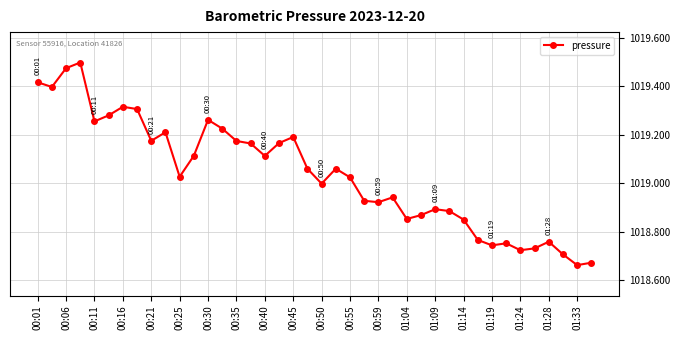

What is the difference between the second highest and minimum values?

0.8